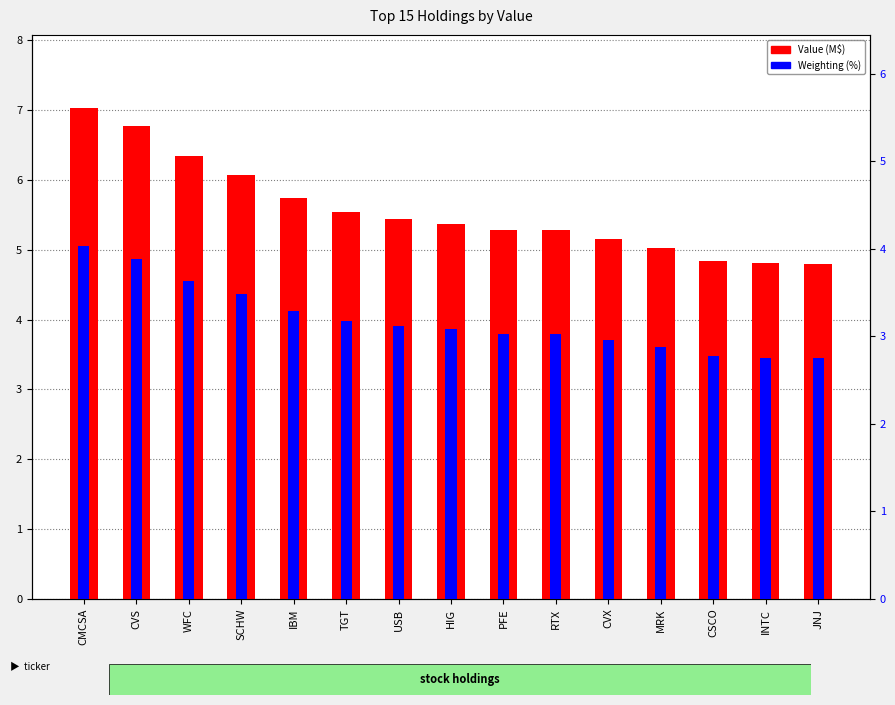

Reading left to right, list all the values displayed in this chart.

Value (M$): CMCSA=7.0	CVS=6.8	WFC=6.3	SCHW=6.1	IBM=5.7	TGT=5.5	USB=5.4	HIG=5.4	PFE=5.3	RTX=5.3	CVX=5.2	MRK=5.0	CSCO=4.8	INTC=4.8	JNJ=4.8
Weighting (%): CMCSA=4.0	CVS=3.9	WFC=3.6	SCHW=3.5	IBM=3.3	TGT=3.2	USB=3.1	HIG=3.1	PFE=3.0	RTX=3.0	CVX=3.0	MRK=2.9	CSCO=2.8	INTC=2.8	JNJ=2.7